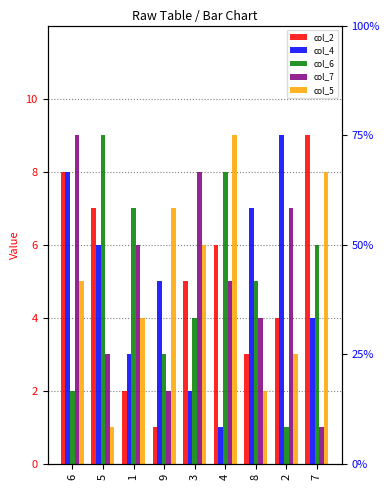

Count the number of categories in the chart.

9